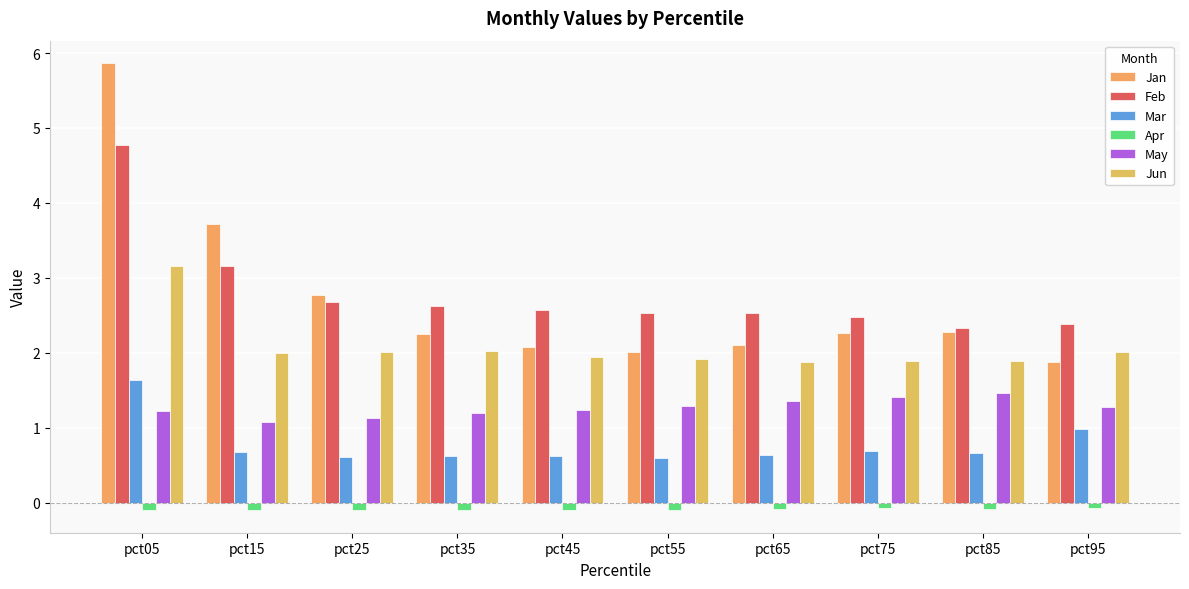

What is the difference between the highest and lowest values at pct25?

2.9